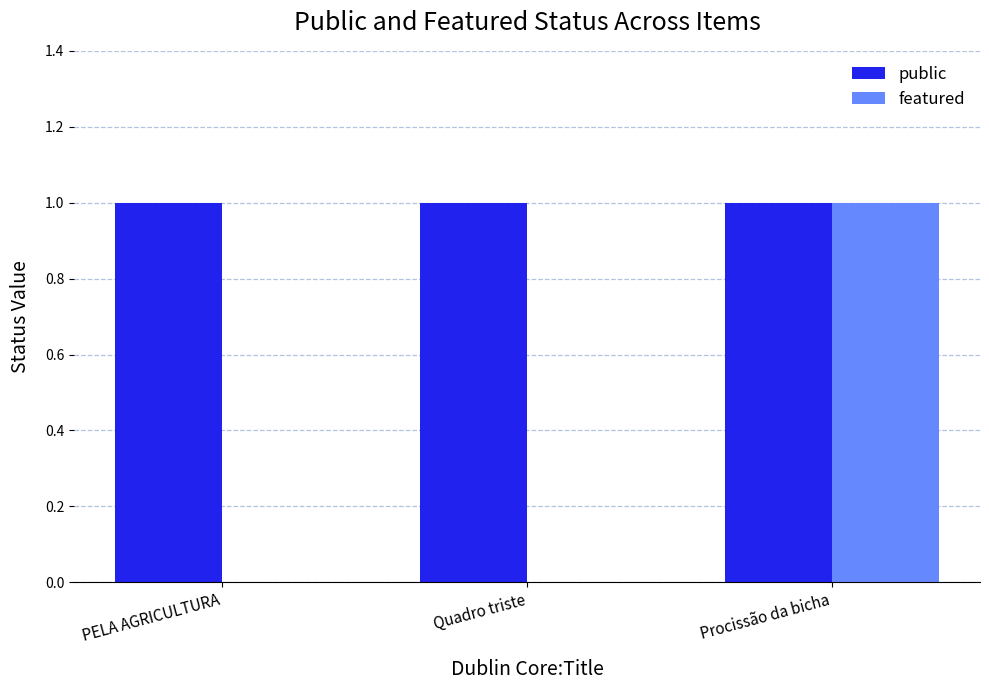

Count the featured values in the range 0 to 1.

3